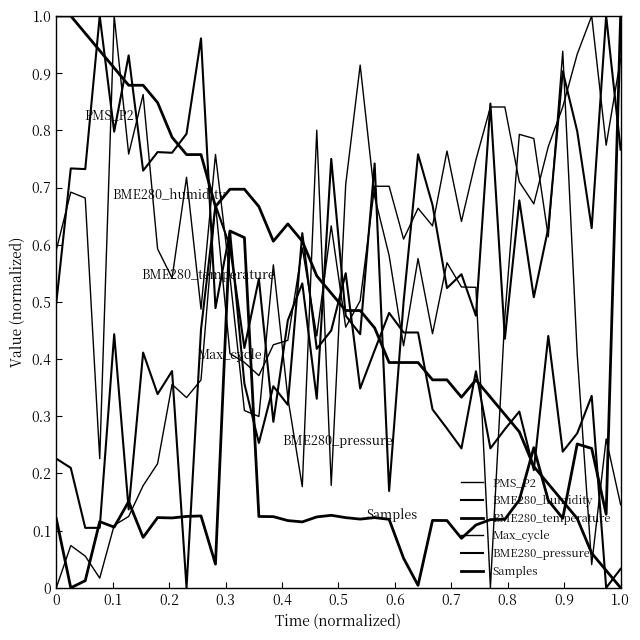

How many interior local peaks does the BME280_temperature series have?

2